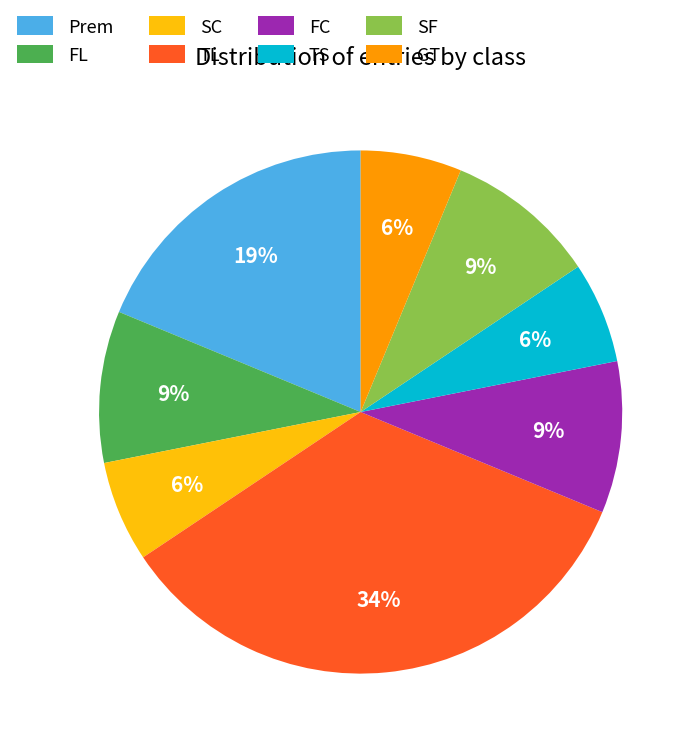

Which slice is the largest?

TL